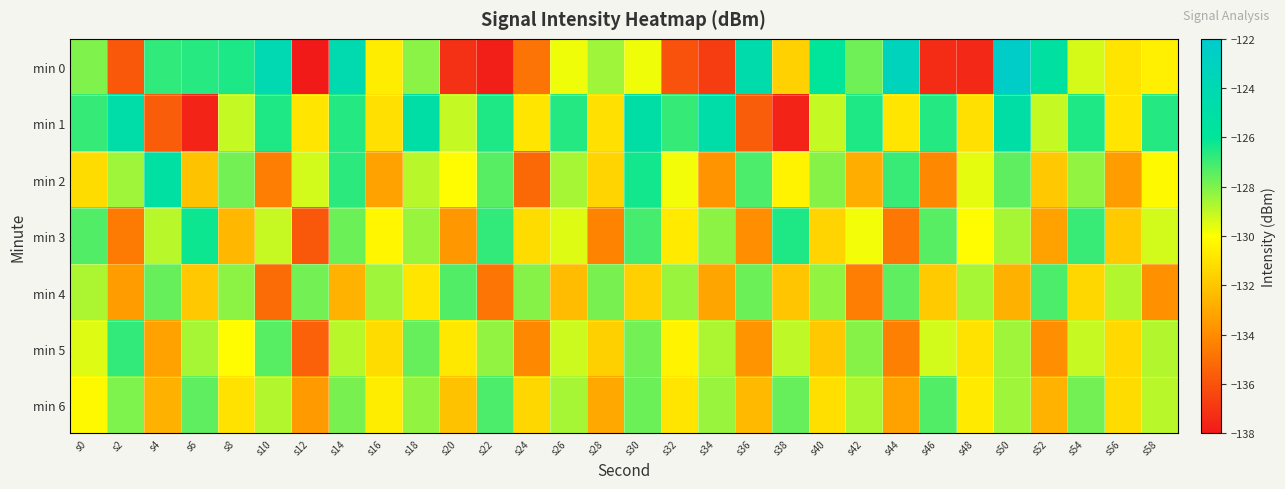

Which series has the largest range (max minus min)?

min 0